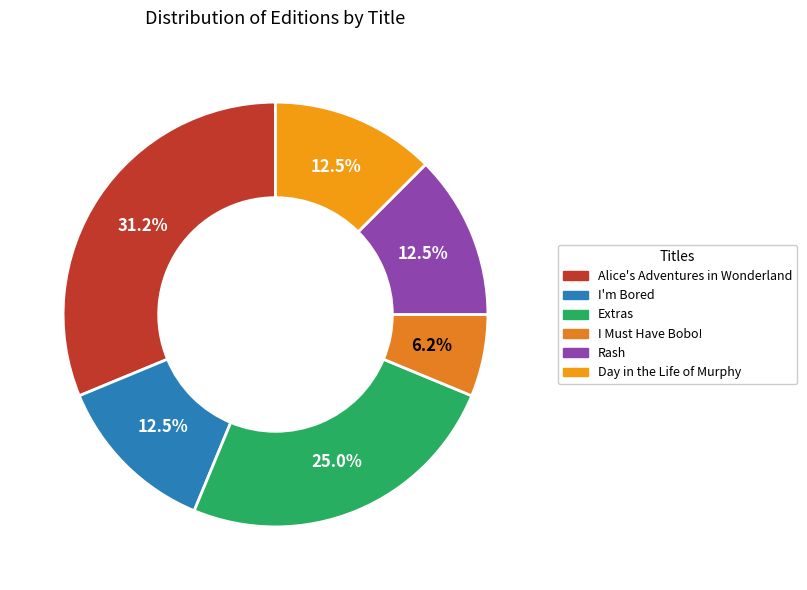

To the nearest percent, what percentage of the pie is I'm Bored?

12%